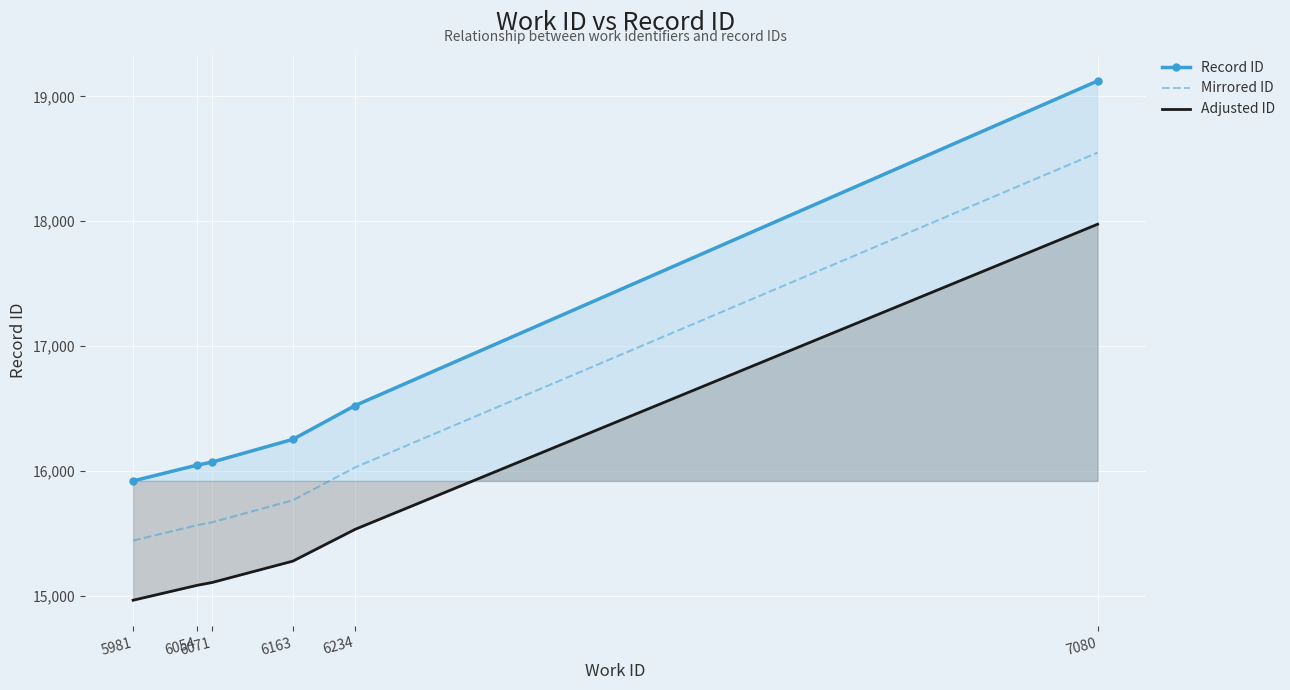

Is it true that Record ID equals 16047.0 at 6054?

True